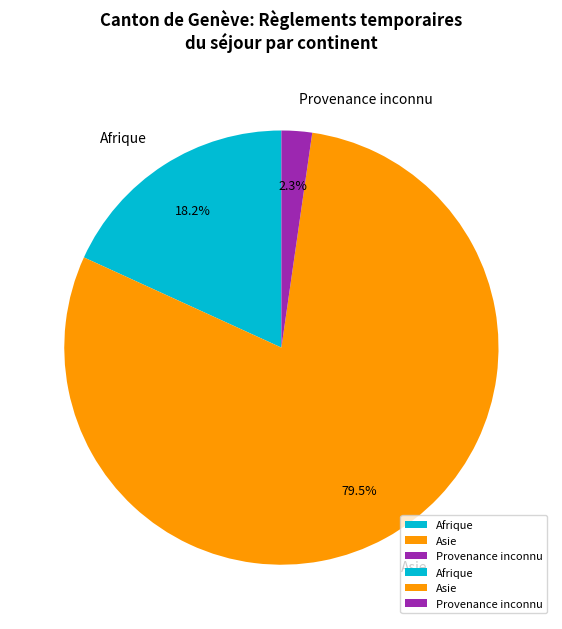

Between Afrique and Provenance inconnu, which is larger?

Afrique